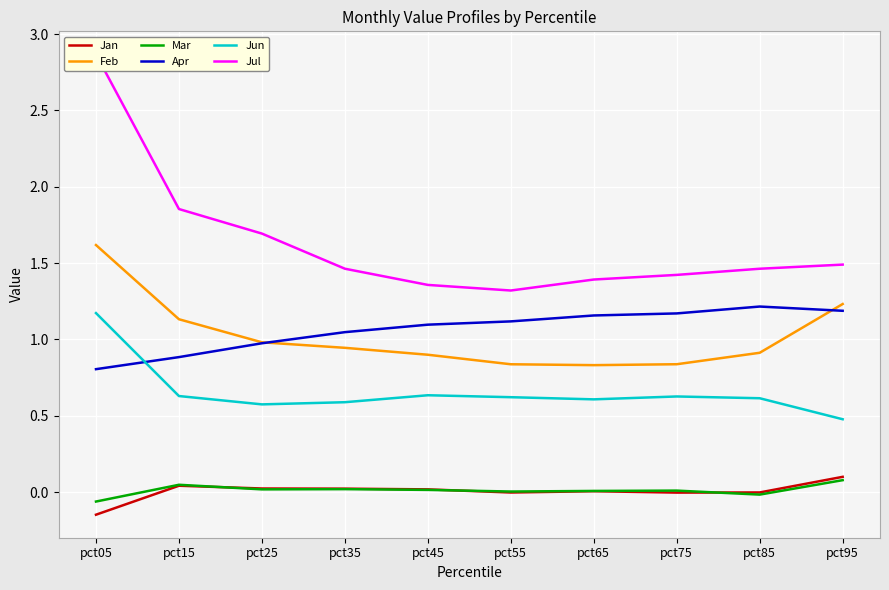

Reading left to right, what are all the values shown in this chart?

Jan: pct05=-0.1	pct15=0.0	pct25=0.0	pct35=0.0	pct45=0.0	pct55=-0.0	pct65=0.0	pct75=-0.0	pct85=-0.0	pct95=0.1
Feb: pct05=1.6	pct15=1.1	pct25=1.0	pct35=0.9	pct45=0.9	pct55=0.8	pct65=0.8	pct75=0.8	pct85=0.9	pct95=1.2
Mar: pct05=-0.1	pct15=0.0	pct25=0.0	pct35=0.0	pct45=0.0	pct55=0.0	pct65=0.0	pct75=0.0	pct85=-0.0	pct95=0.1
Apr: pct05=0.8	pct15=0.9	pct25=1.0	pct35=1.0	pct45=1.1	pct55=1.1	pct65=1.2	pct75=1.2	pct85=1.2	pct95=1.2
Jun: pct05=1.2	pct15=0.6	pct25=0.6	pct35=0.6	pct45=0.6	pct55=0.6	pct65=0.6	pct75=0.6	pct85=0.6	pct95=0.5
Jul: pct05=2.9	pct15=1.9	pct25=1.7	pct35=1.5	pct45=1.4	pct55=1.3	pct65=1.4	pct75=1.4	pct85=1.5	pct95=1.5